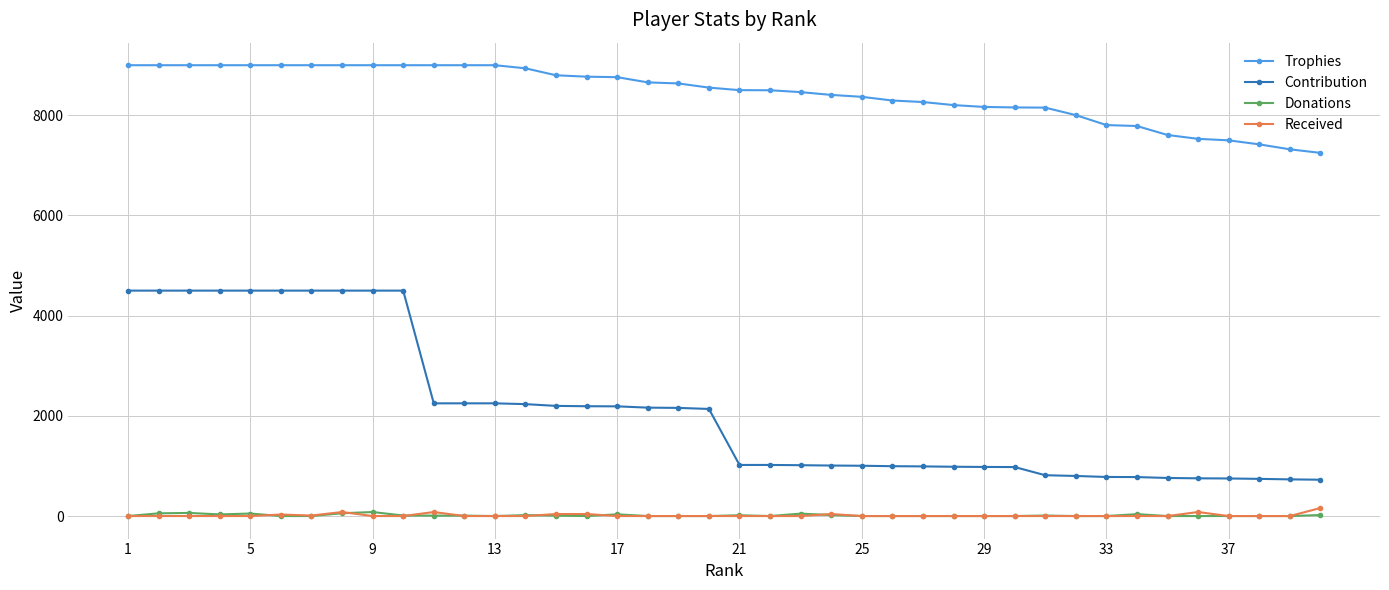

What is the maximum value shown in the chart?

9000